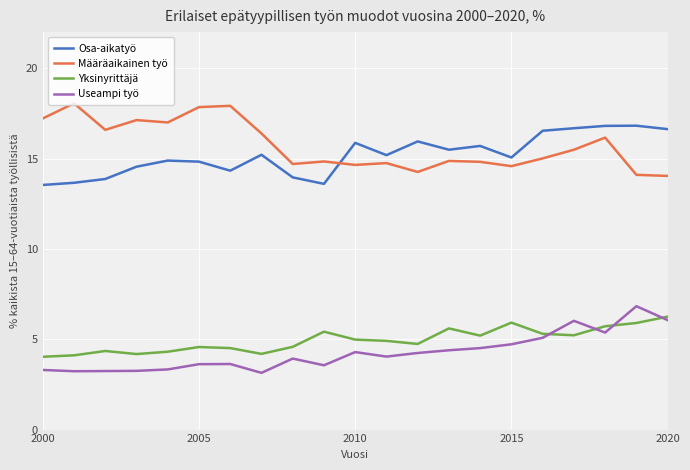

True or false: Osa-aikatyö and Useampi työ cross at least once.

False